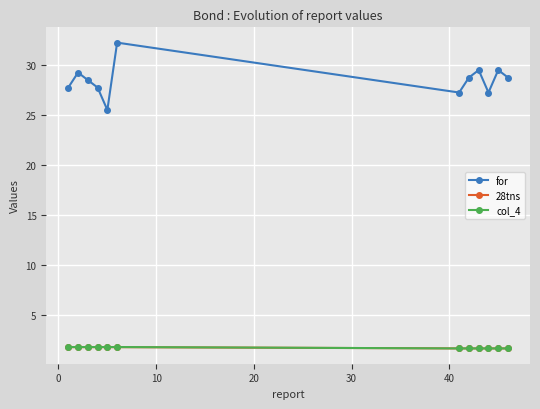

True or false: col_4 and for intersect in this chart.

False